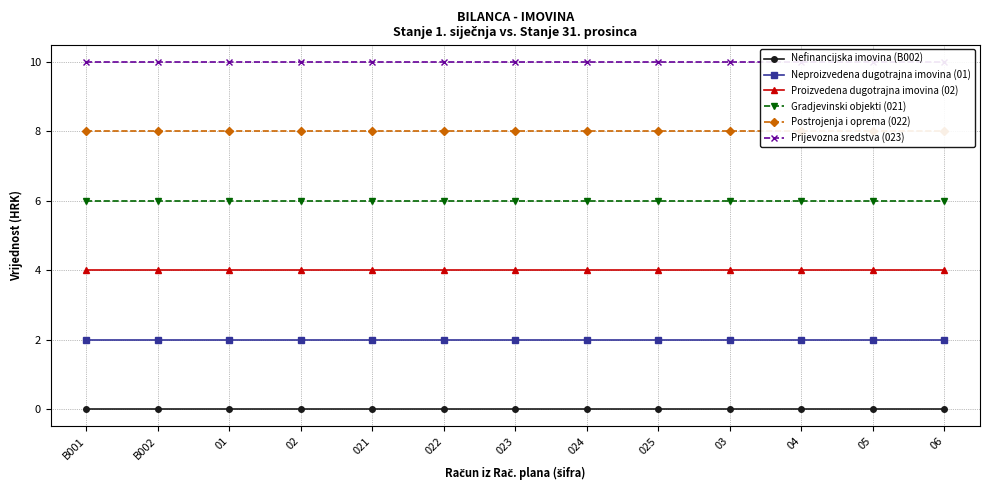

The Proizvedena dugotrajna imovina (02) series shows 7 at 05. True or false?

False